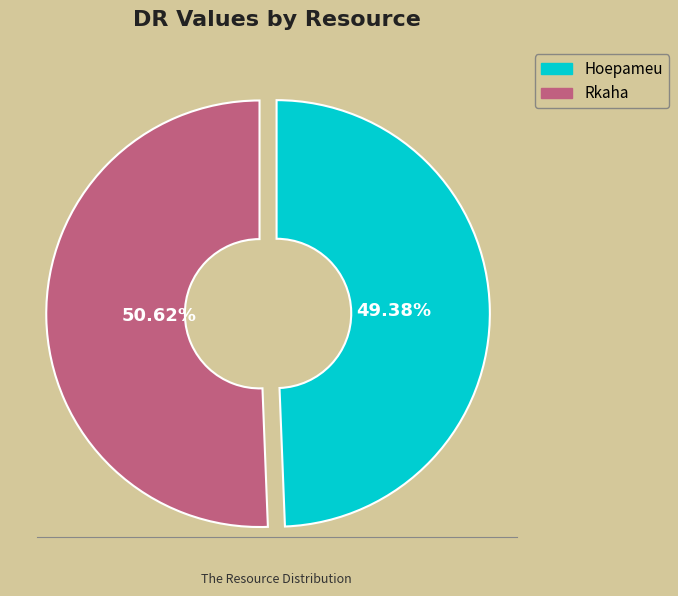

True or false: Rkaha accounts for 51% of the total.

True